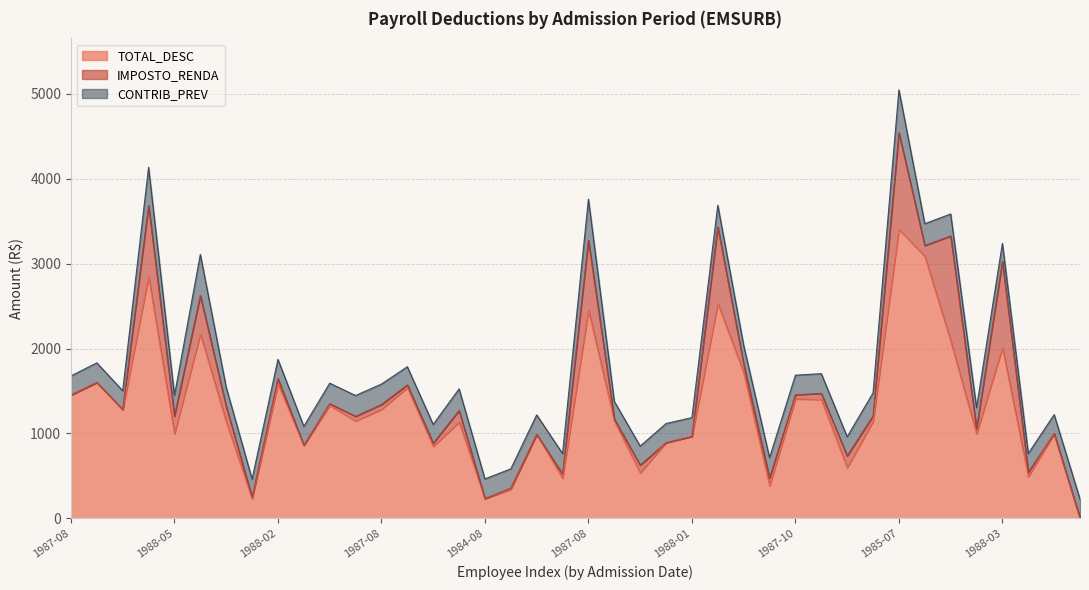

What is the average value of the CONTRIB_PREV series?

257.6